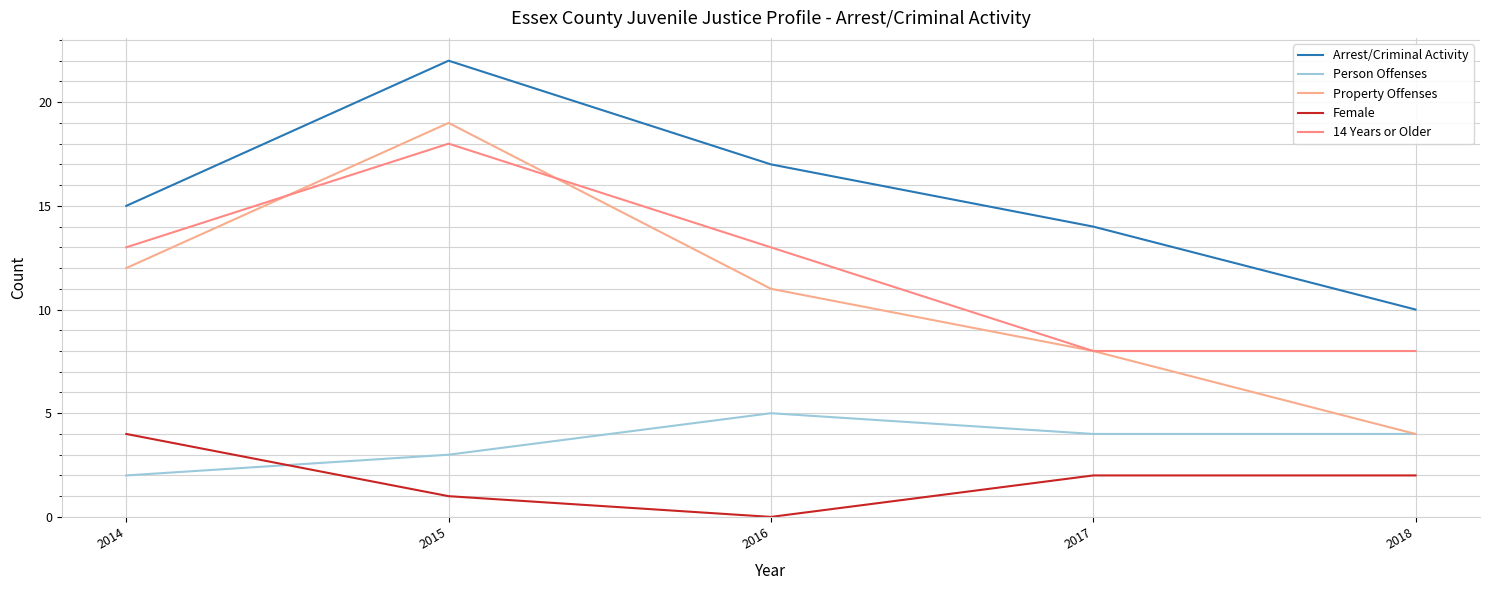

Rank the series at 2016 from highest to lowest value.

Arrest/Criminal Activity, 14 Years or Older, Property Offenses, Person Offenses, Female